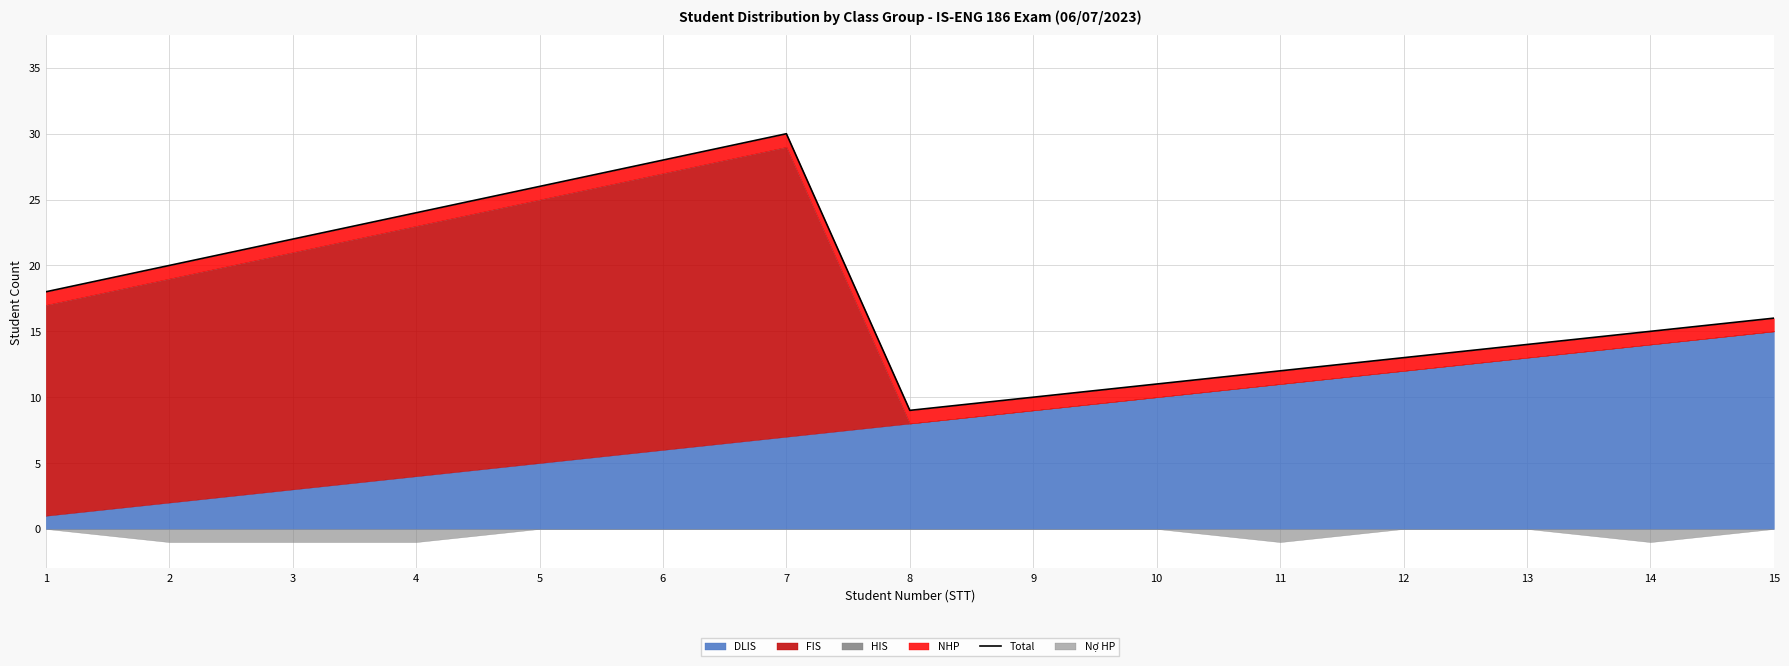

The chart shows a value of 9 at 8. True or false?

True